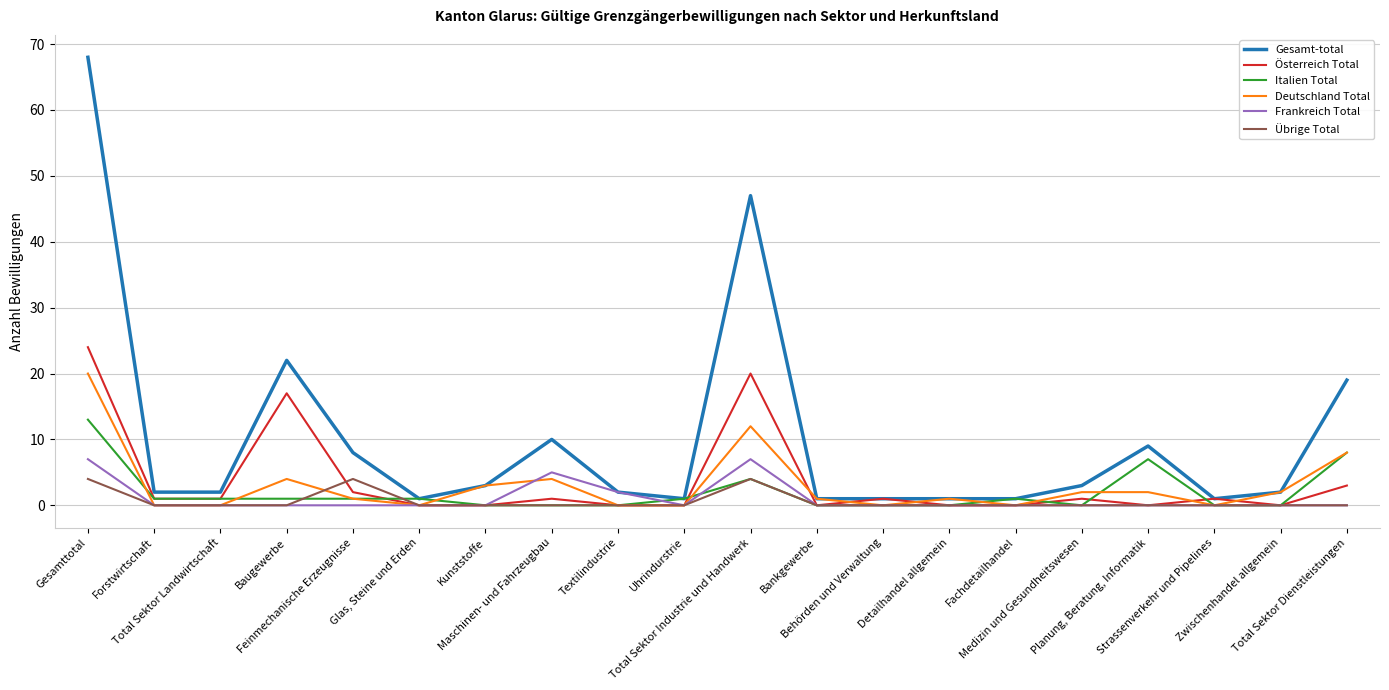

The value of Deutschland Total at Fachdetailhandel is -10. True or false?

False